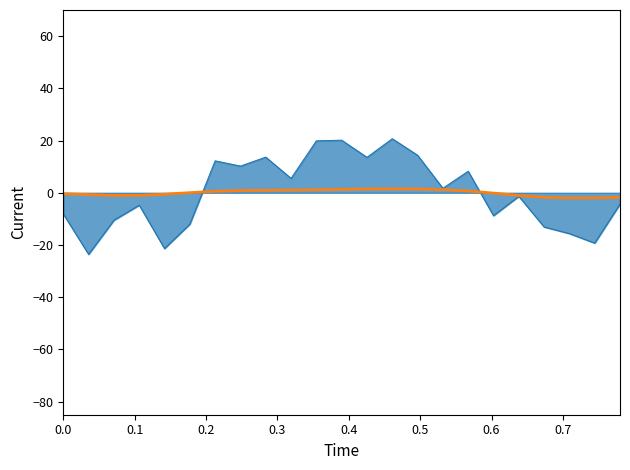

What is the greatest value displayed?

20.7